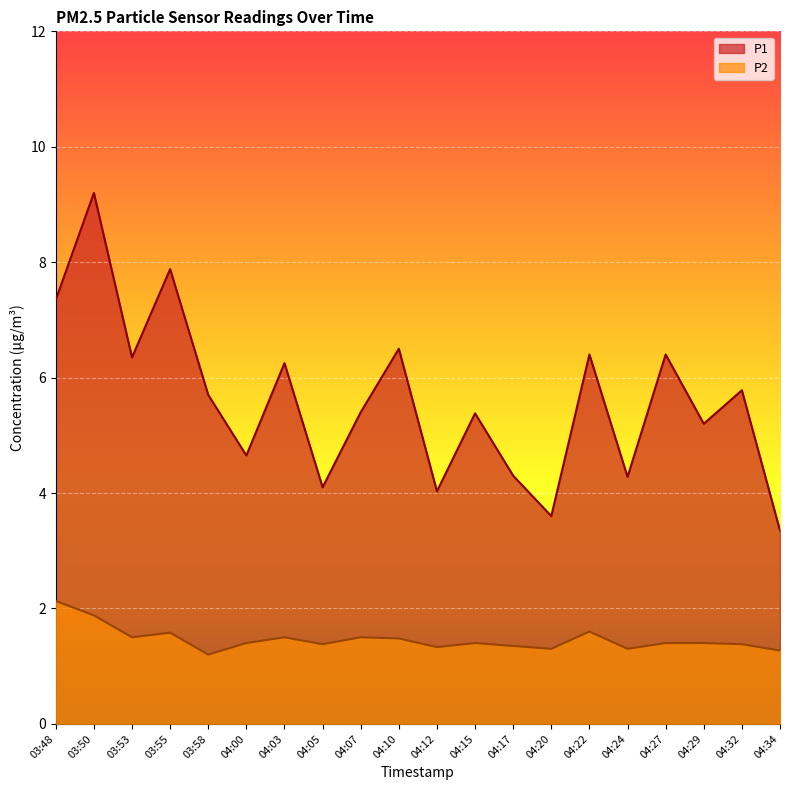

What position from the right is 03:55?

17